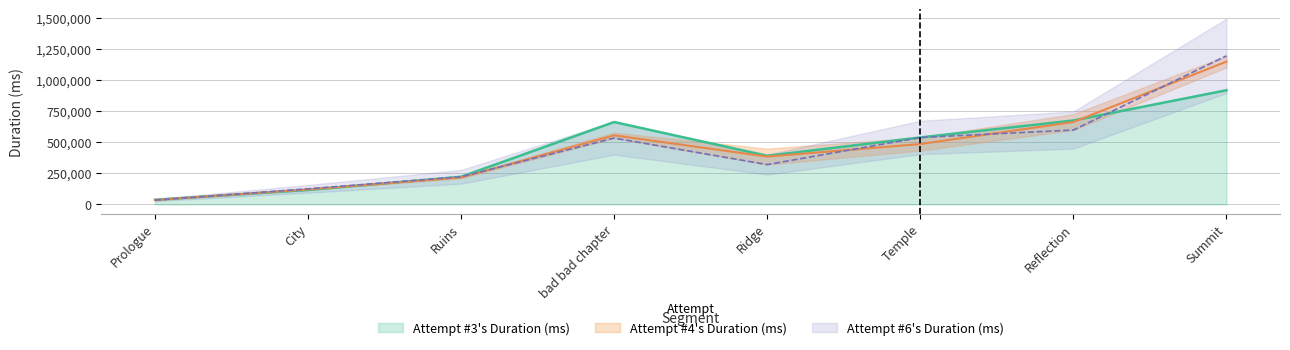

The value of Attempt #6's Duration (ms) at bad bad chapter is 534397.0. True or false?

True